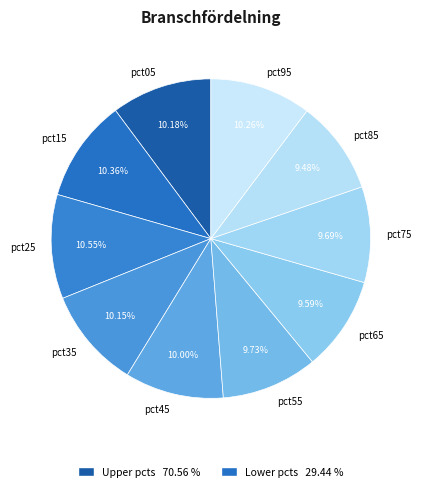

Between pct65 and pct25, which is larger?

pct25